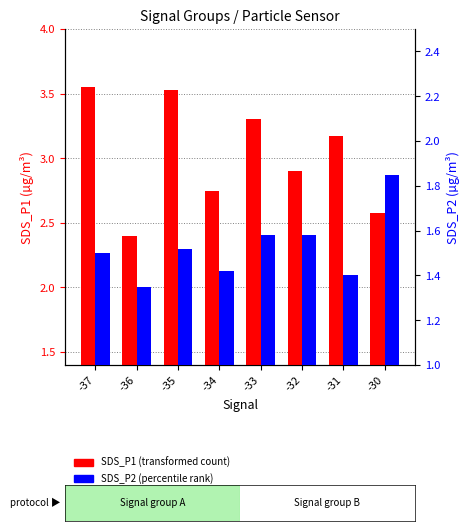

List the series in order of their peak value, highest first.

SDS_P1, SDS_P2